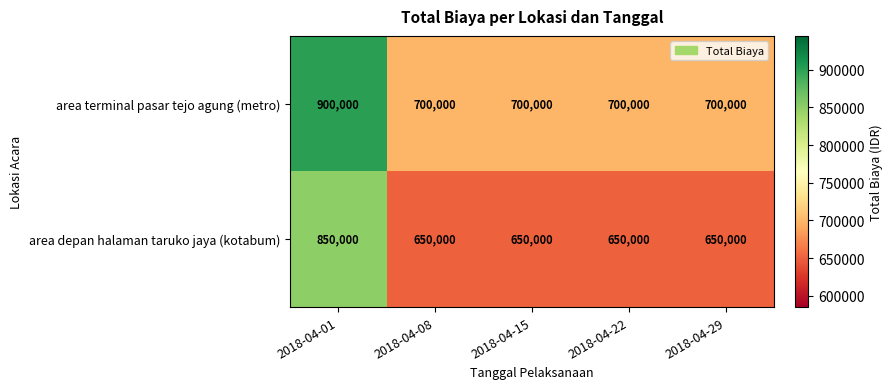

What is the total value across all series at 2018-04-15?

1350000